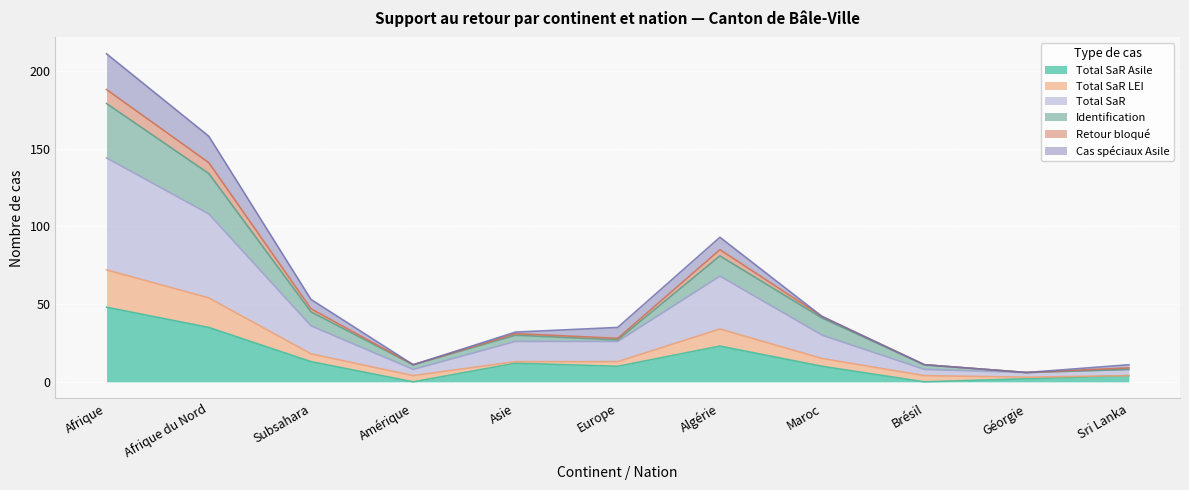

How many interior local peaks does the Total SaR series have?

1